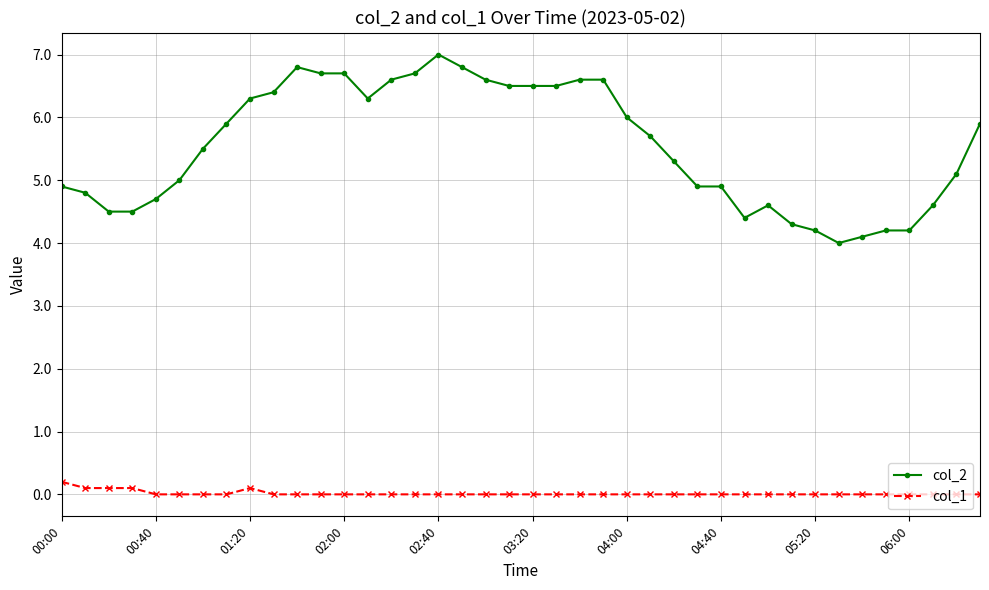

True or false: col_2 and col_1 cross at least once.

False